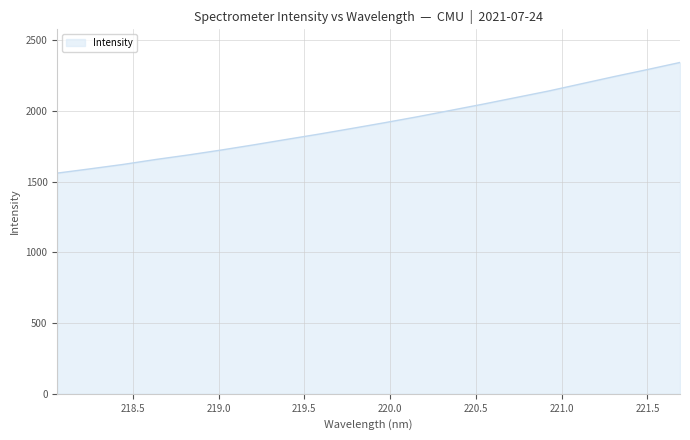

What is the maximum value shown in the chart?

2342.6